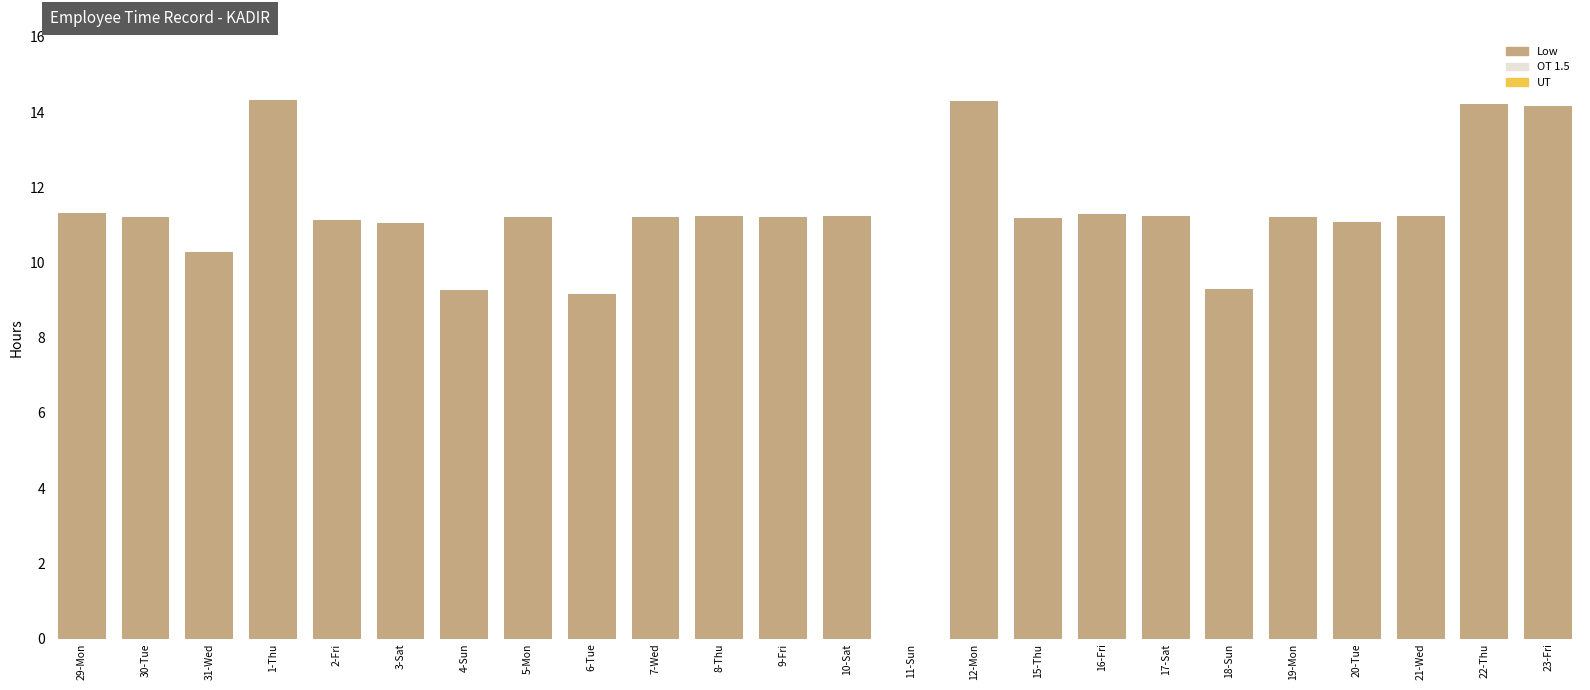

What is the sum of all values?

263.0